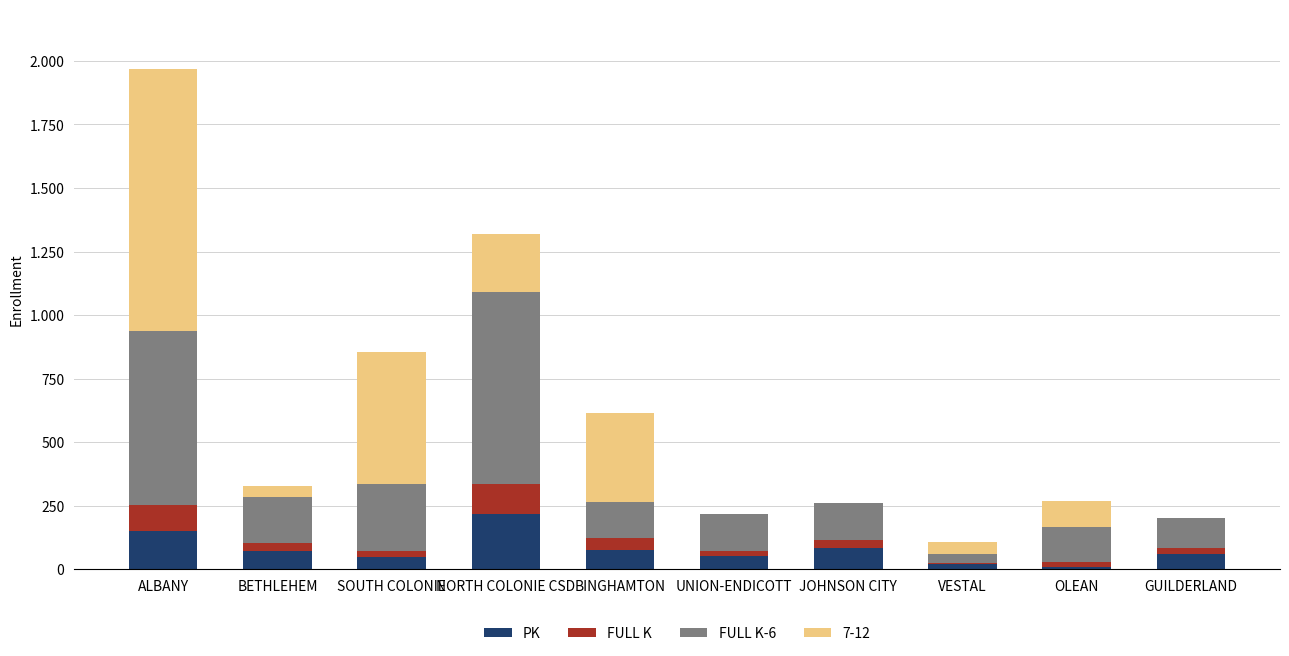

What are all the series names shown in the legend?

PK, FULL K, FULL K-6, 7-12